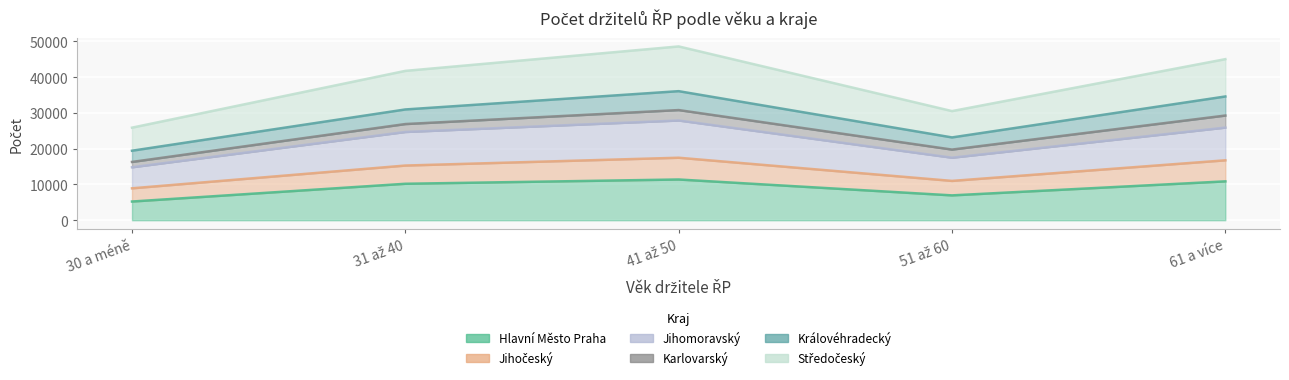

True or false: Hlavní Město Praha and Jihomoravský intersect in this chart.

False